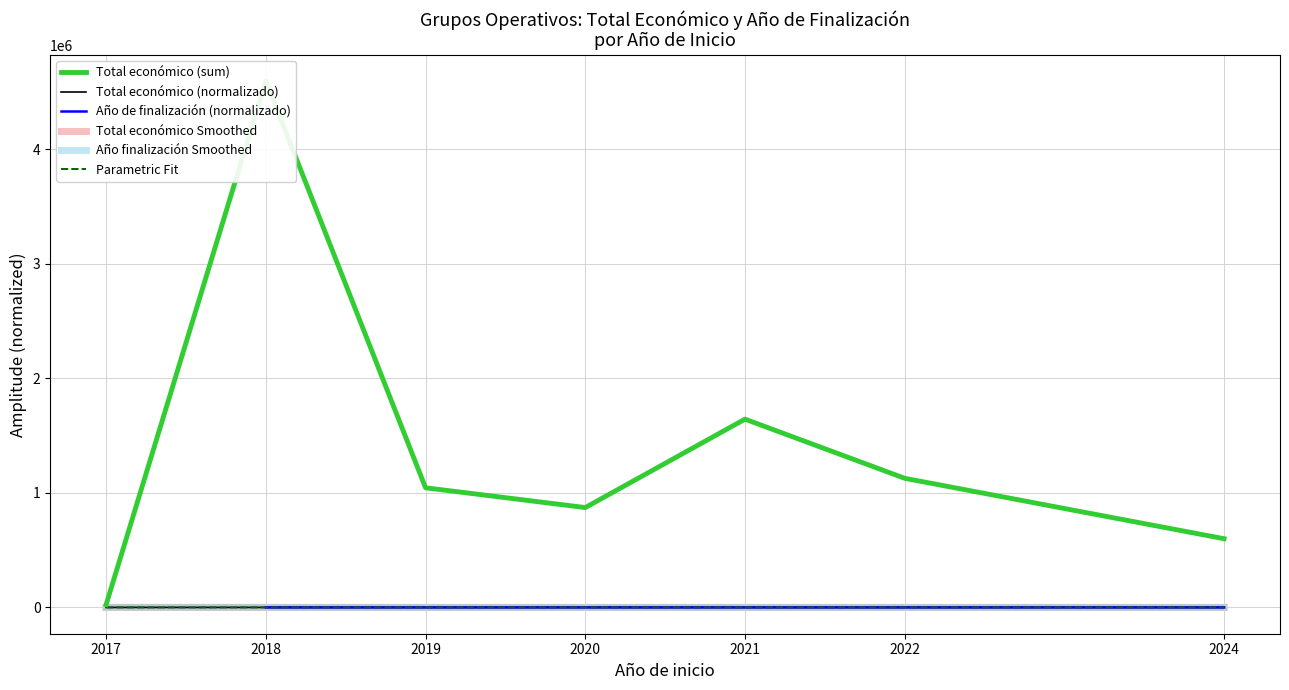

What is the value of the Total económico (sum) point at the 7th from the left?

599927.0